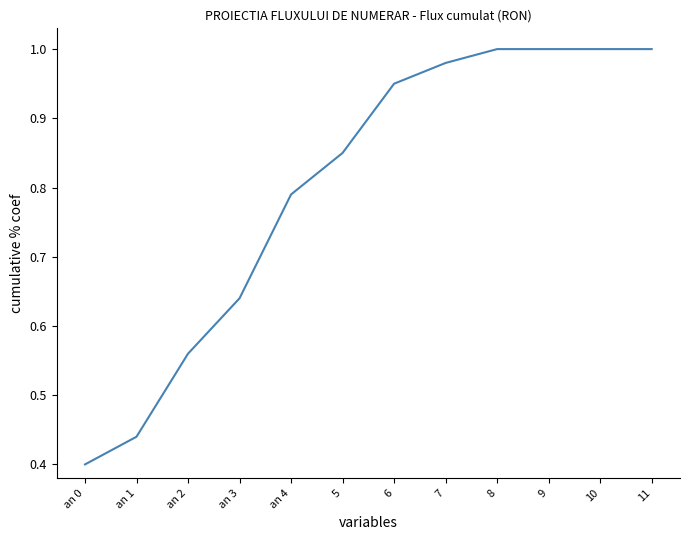

The chart shows a value of 0.7 at an 1. True or false?

False